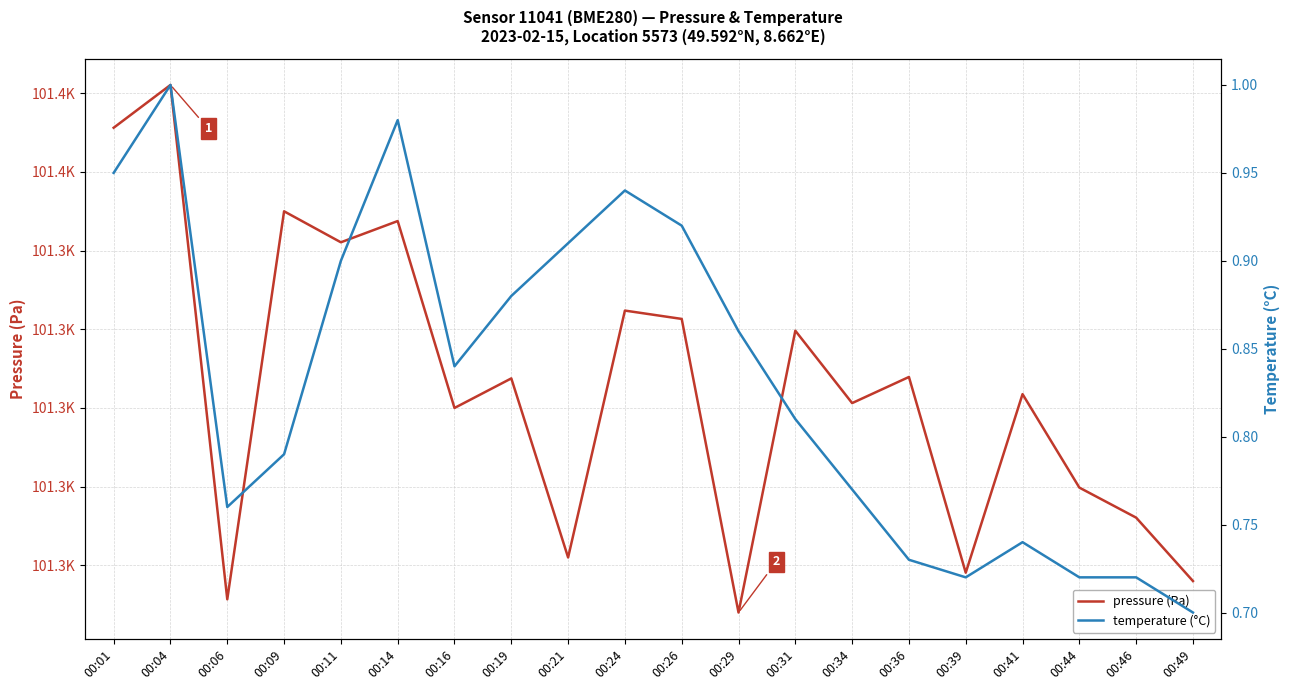

What is the value of the pressure (Pa) point at the 5th from the left?

101350.5